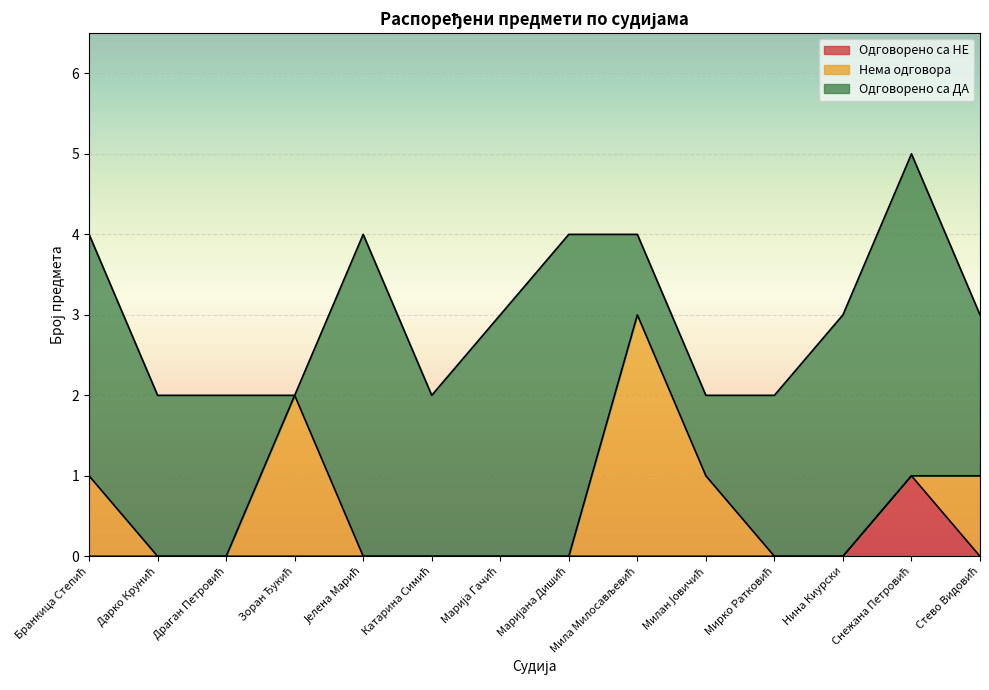

What is the total value across all series at Зоран Ђукић?

2